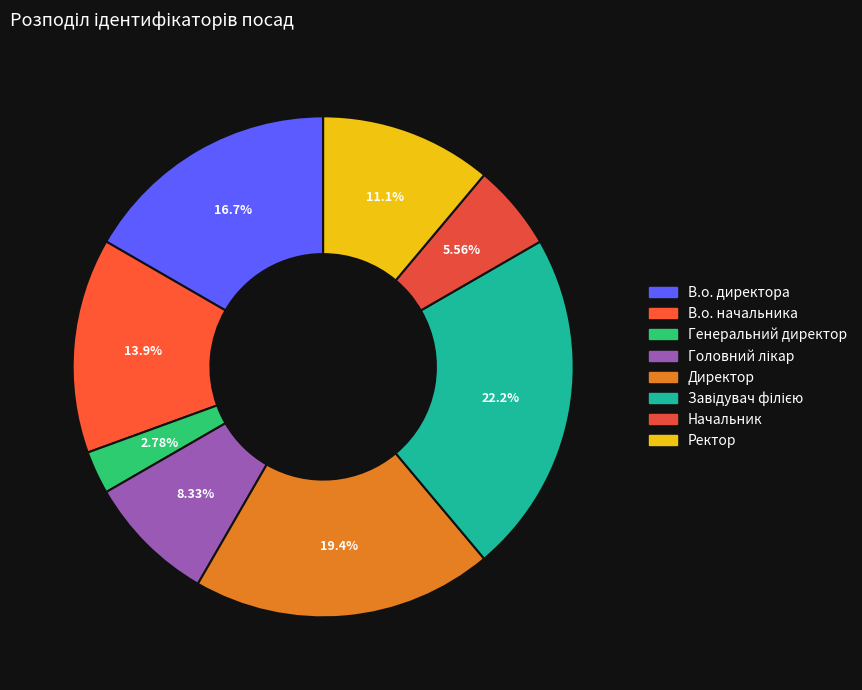

Does Головний лікар represent more than half of the total?

No